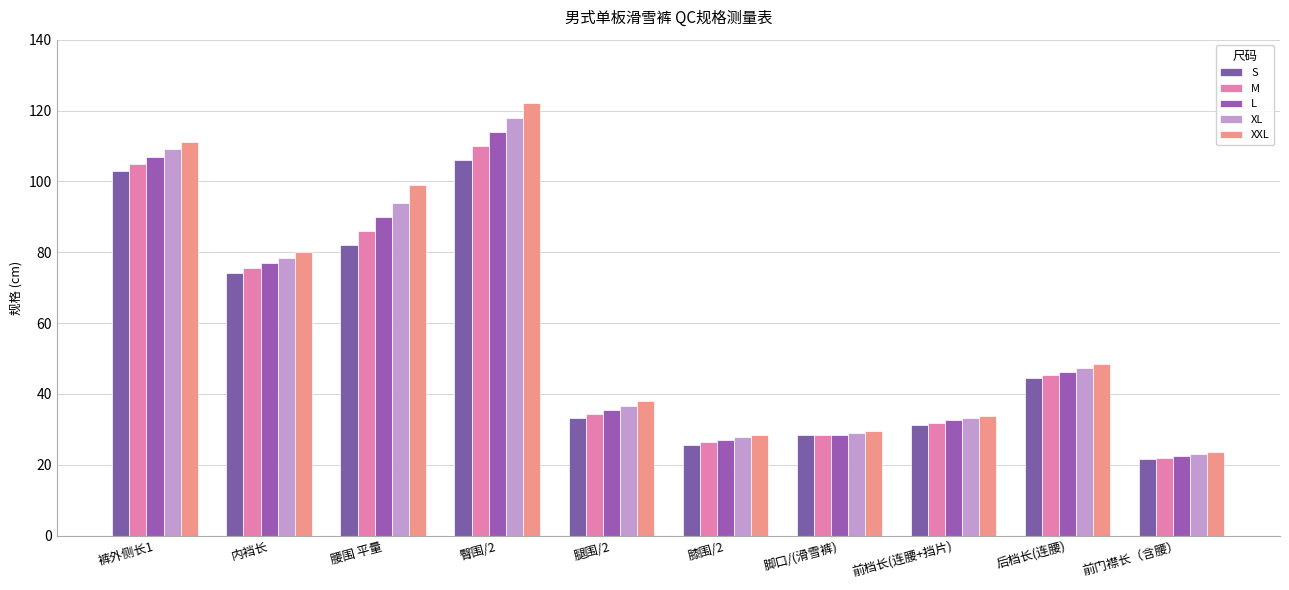

What is the difference between the XL values at 膝围/2 and 裤外侧长1?

81.4